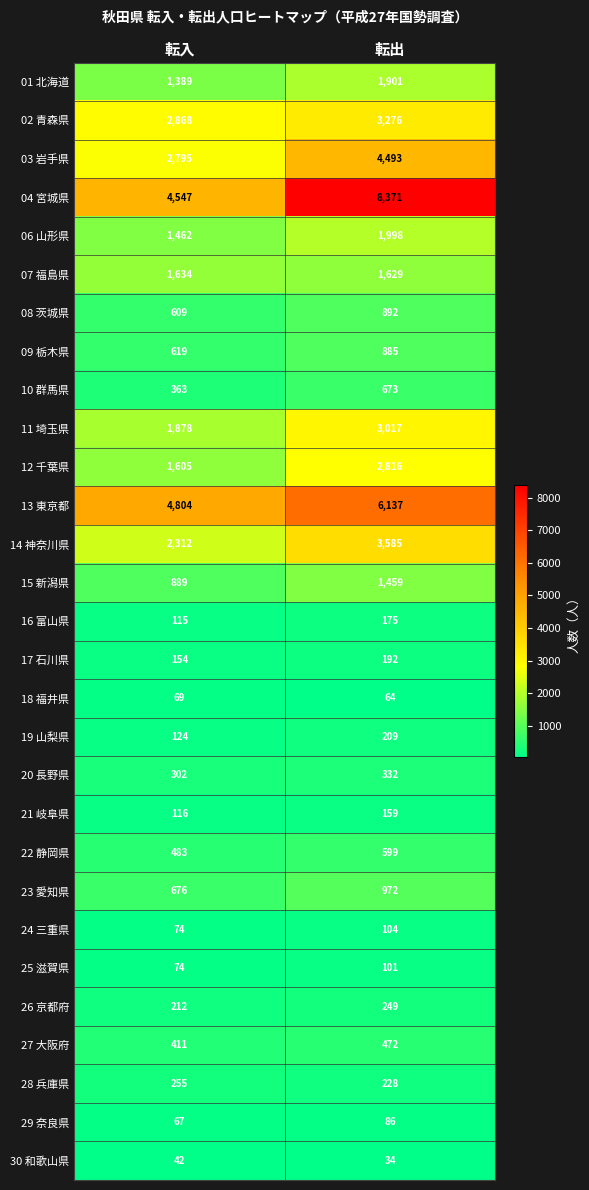

What is the minimum value for 28 兵庫県?

228